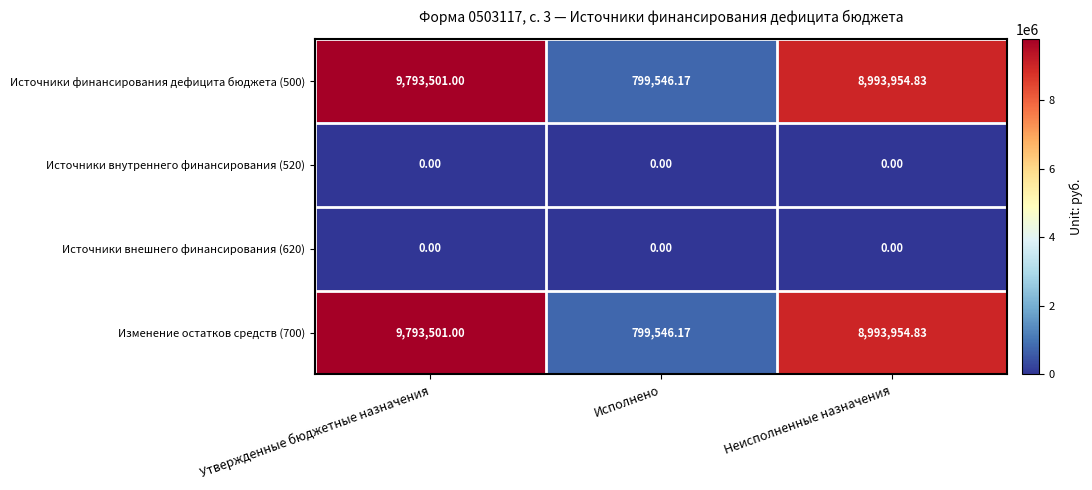

What is the spread (max minus min) of values at Исполнено?

799546.2